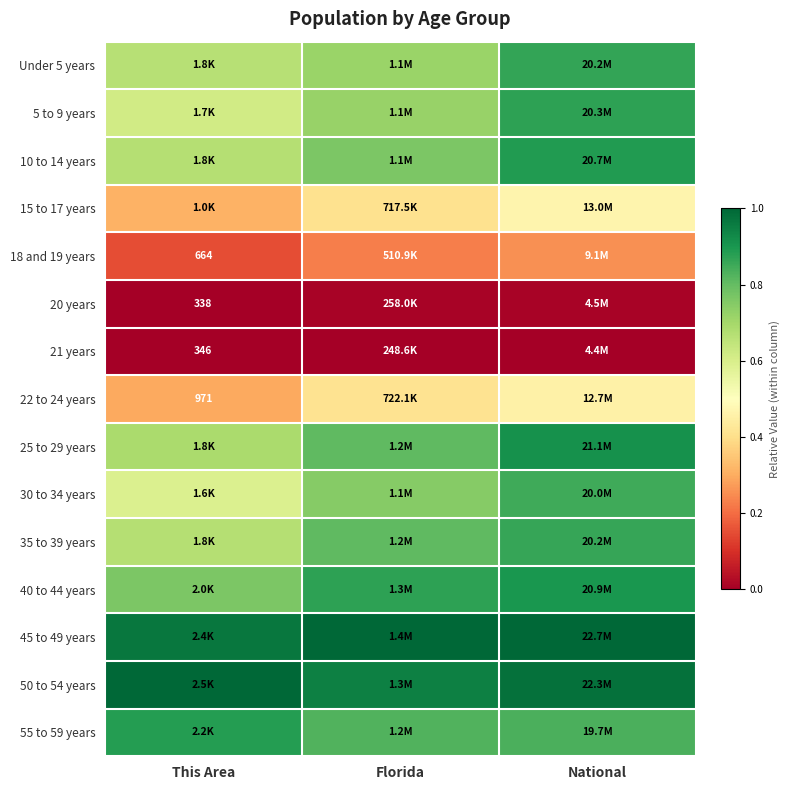

The 22 to 24 years series shows 0.1 at Florida. True or false?

False